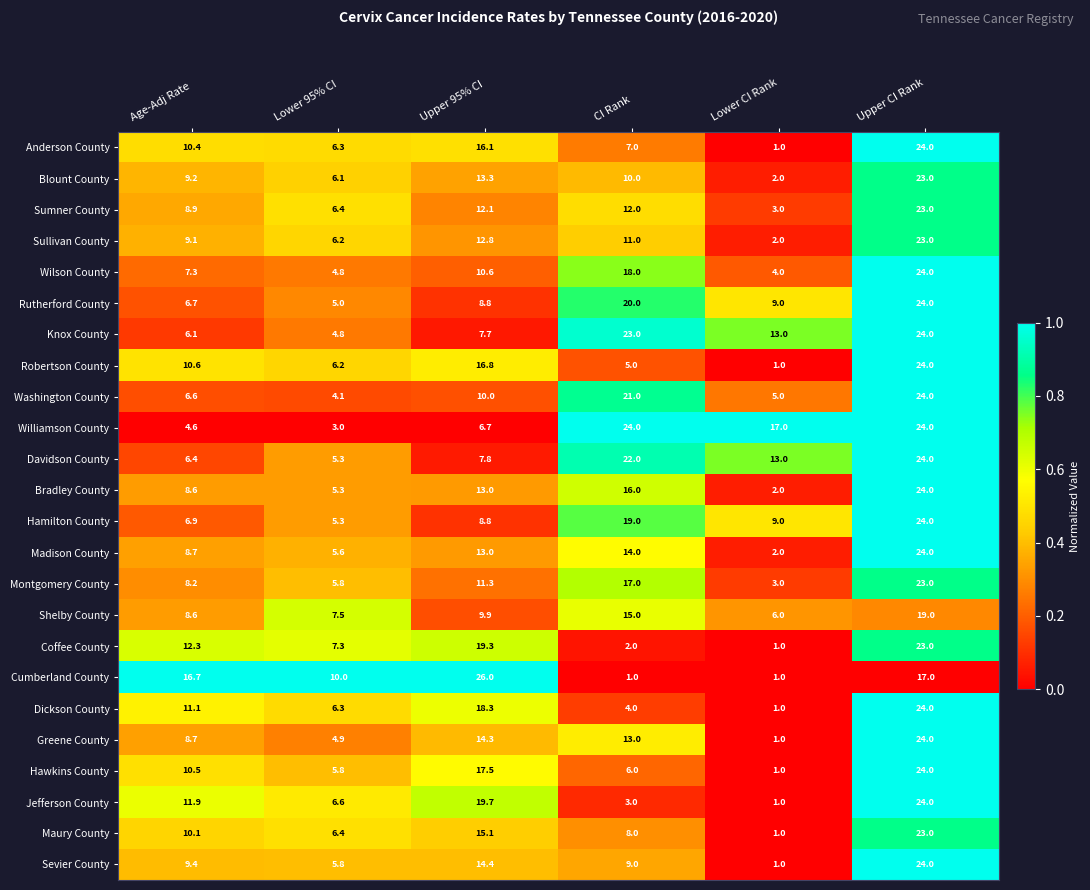

At which label does Davidson County first exceed 13?

CI Rank